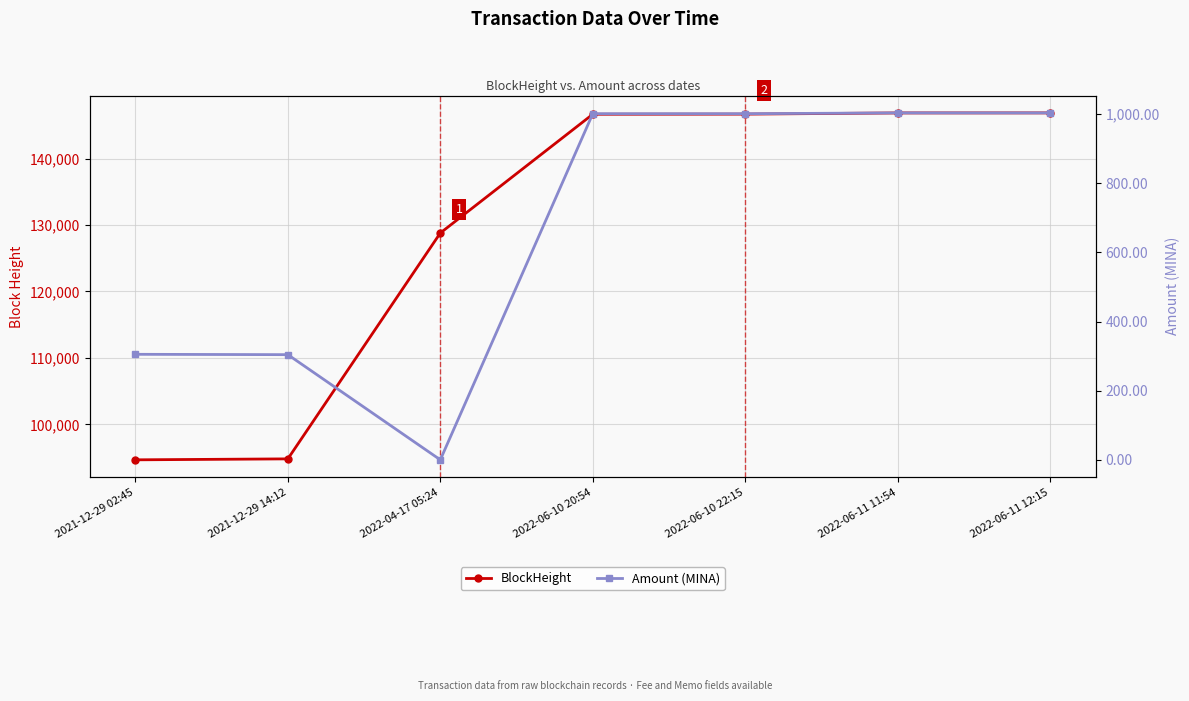

What position from the right is 2022-06-10 20:54?

4